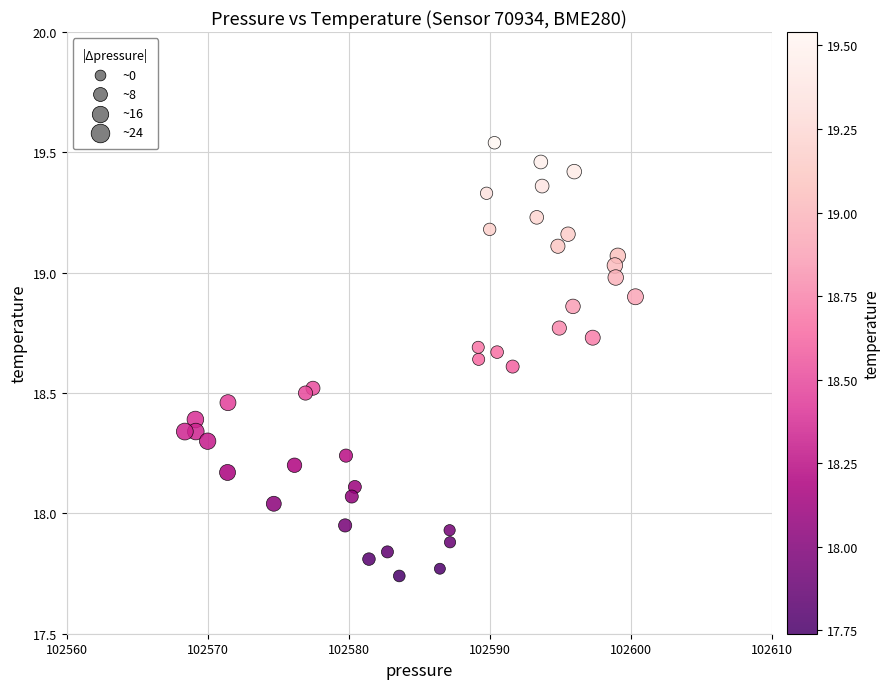

What is the range of X values (max minus min)?

32.0